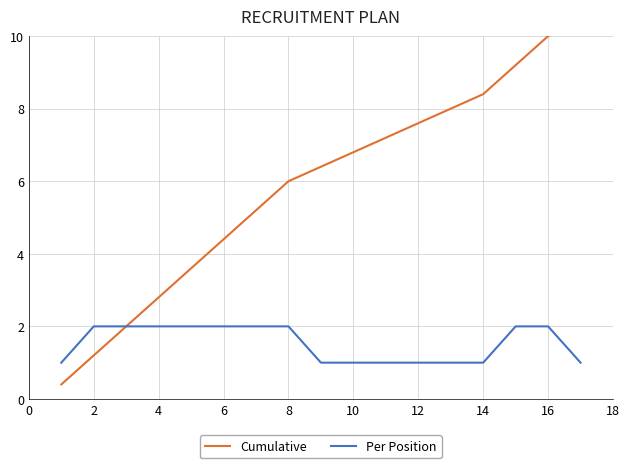

True or false: Cumulative and Per Position cross at least once.

False